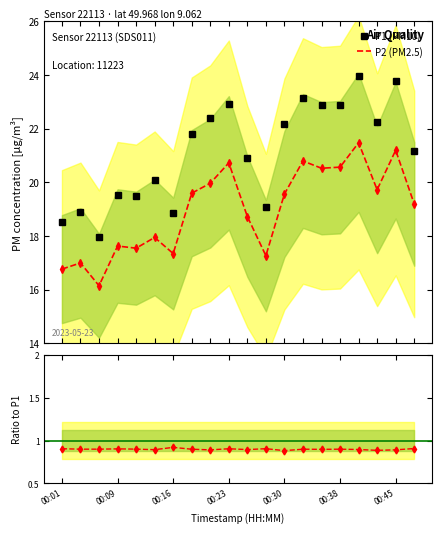

Rank the series at 17 from highest to lowest value.

P1 (PM10), P2 (PM2.5), P2/P1